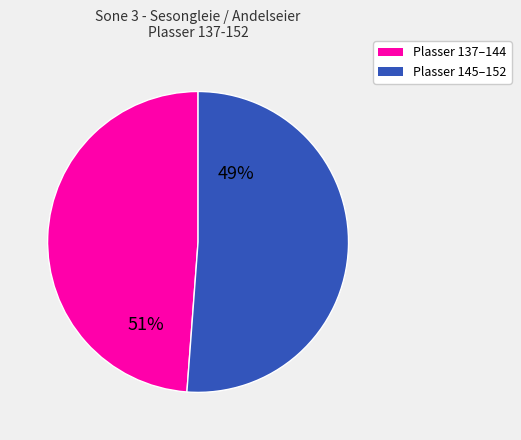

Is 269 Knut Arne Bjerkli the majority of the pie?

No